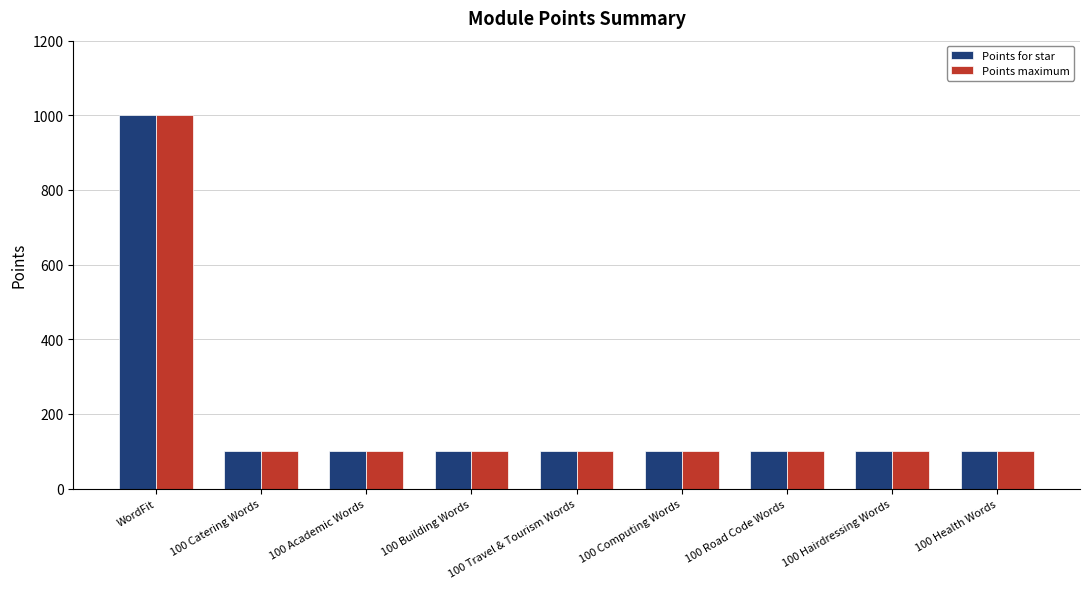

At which category is the sum across all series the highest?

WordFit